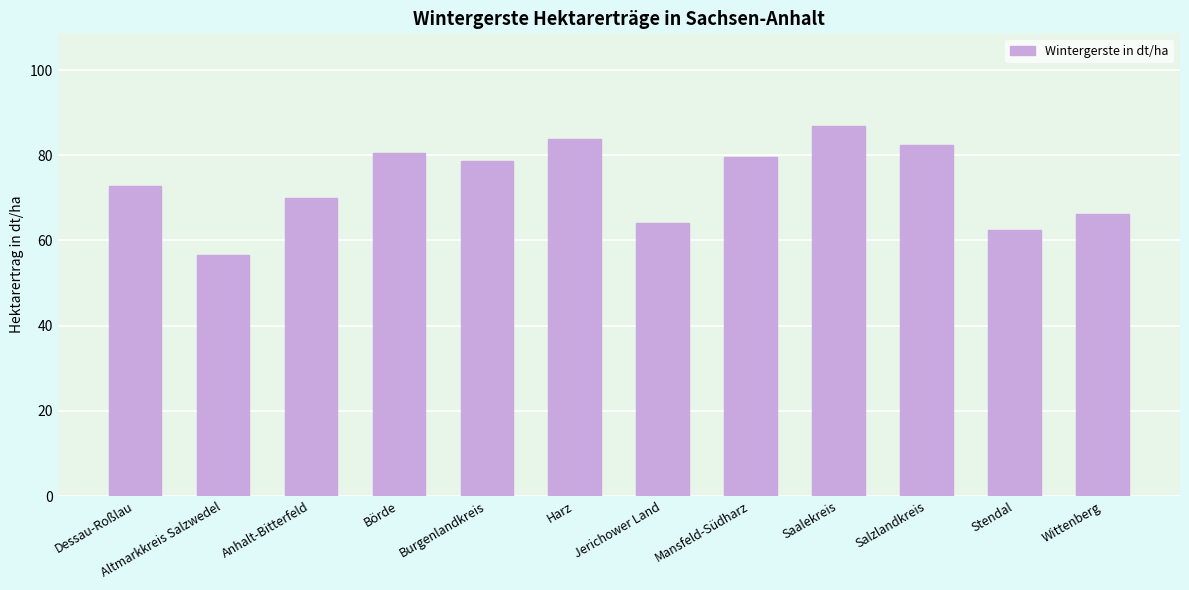

Which category has the lowest value across all series?

Altmarkkreis Salzwedel